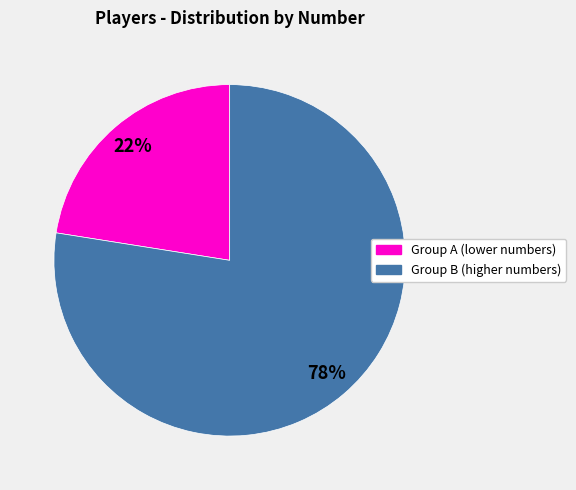

Does any single category account for the majority?

Yes